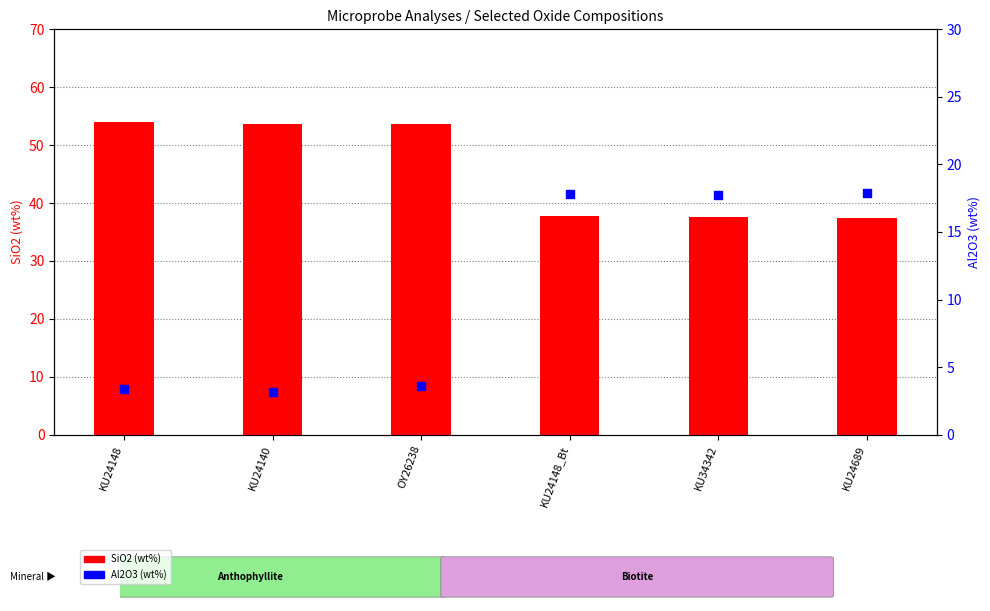

What is the total value across all series at KU34342?

55.3